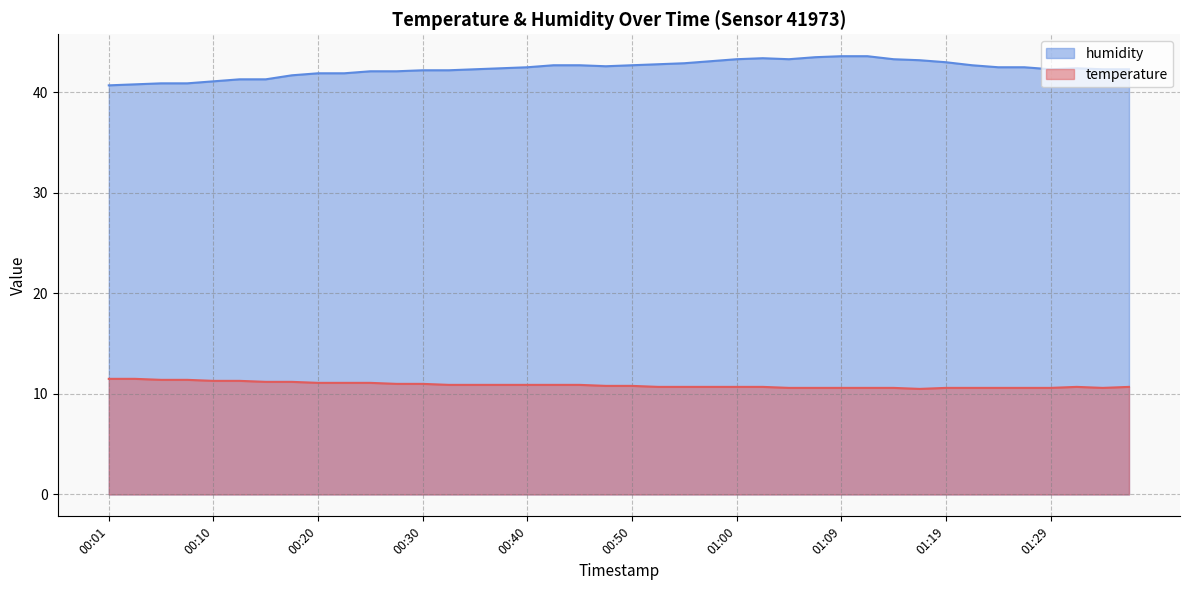

Count the number of categories in the chart.

40